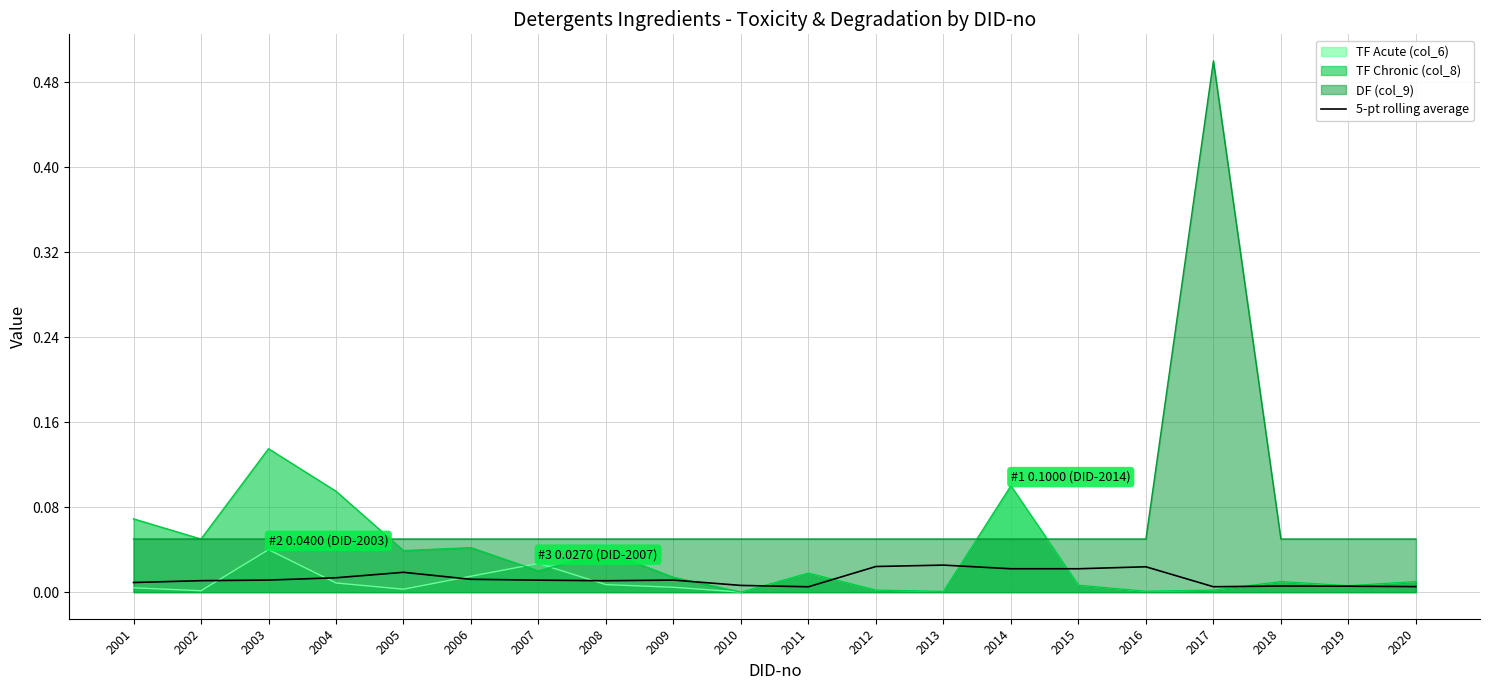

Which has a higher value, 2014 or 2020?

2014